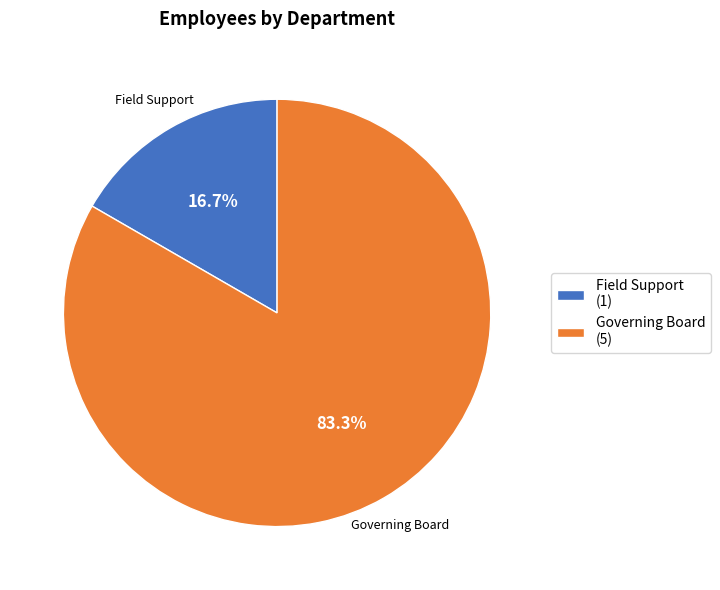

Count the number of slices in the pie.

2